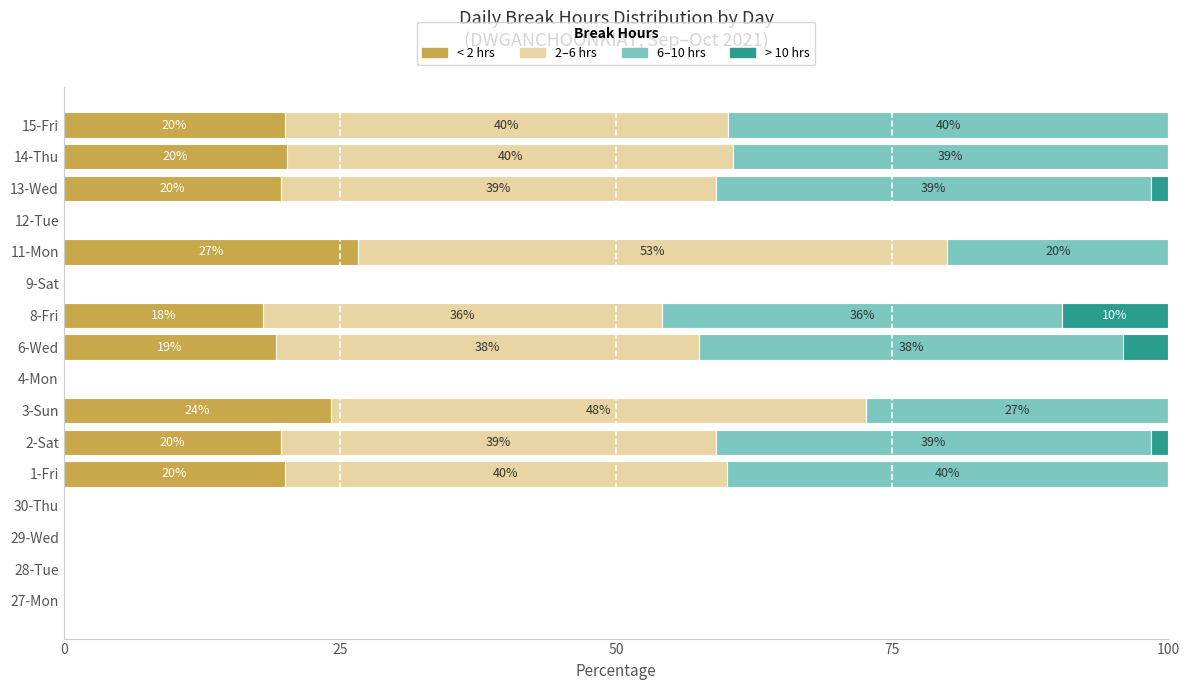

At which label does < 2 hrs reach its peak?

11-Mon